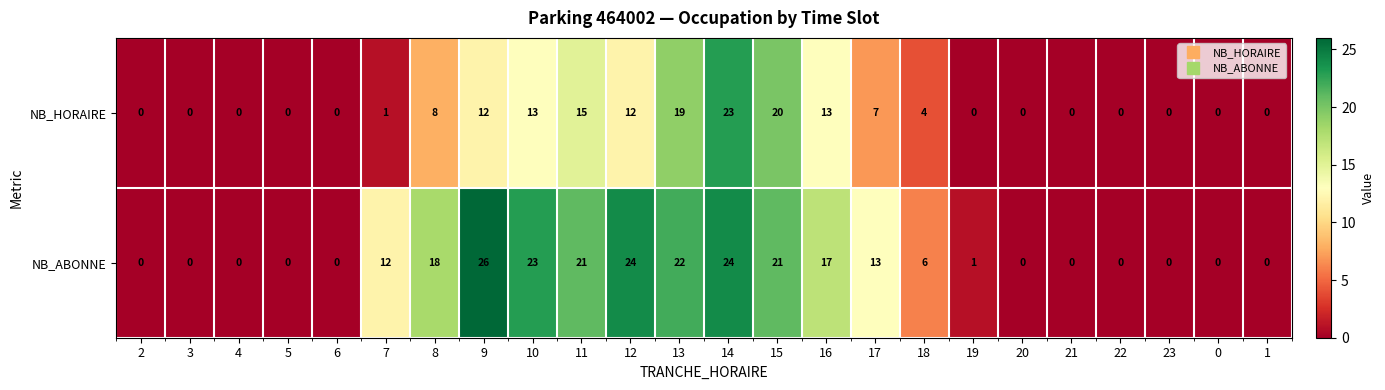

What is the difference between the second highest and minimum values in the NB_ABONNE series?

24